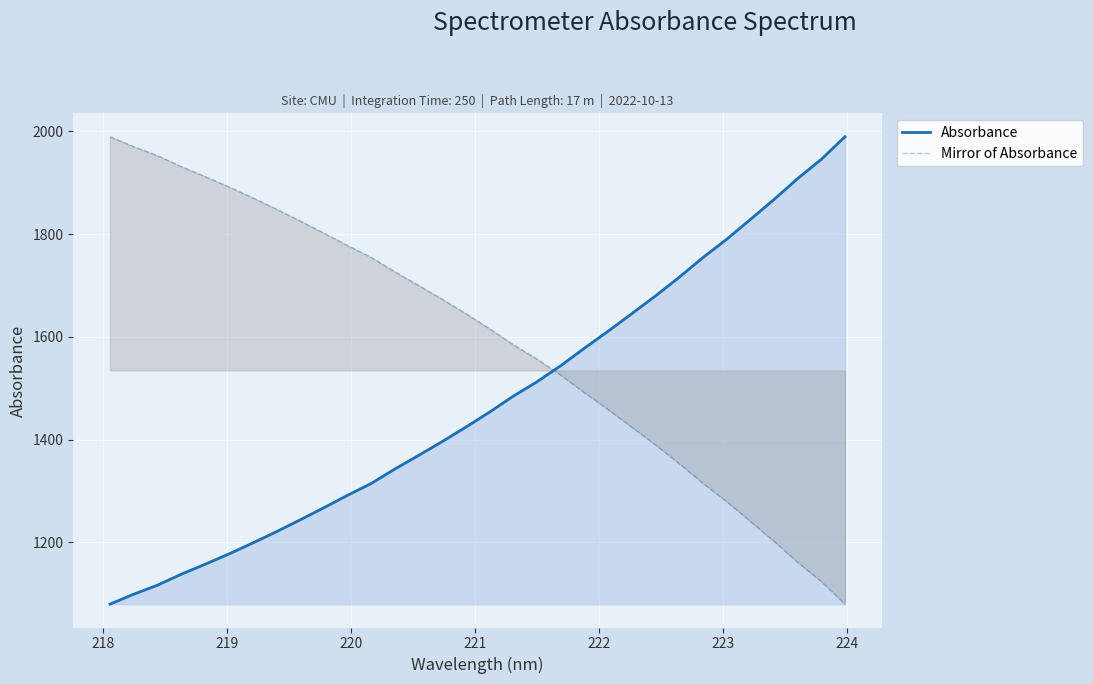

After their last crossing, which series has the higher values: Absorbance or Mirror of Absorbance?

Absorbance